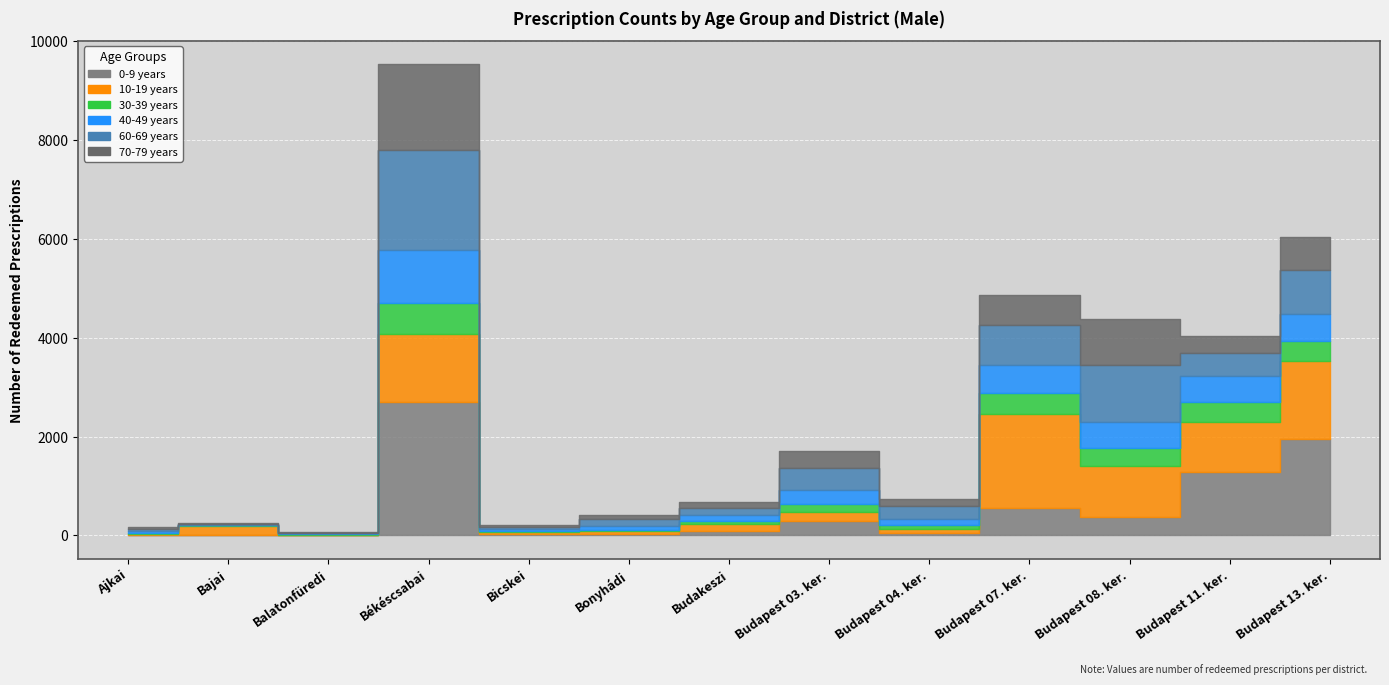

Which category has the highest value across all series?

Békéscsabai